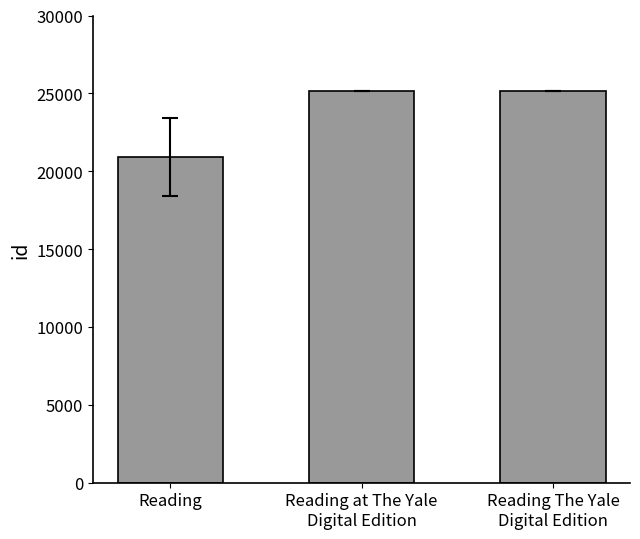

What is the minimum value shown in the chart?

20909.9